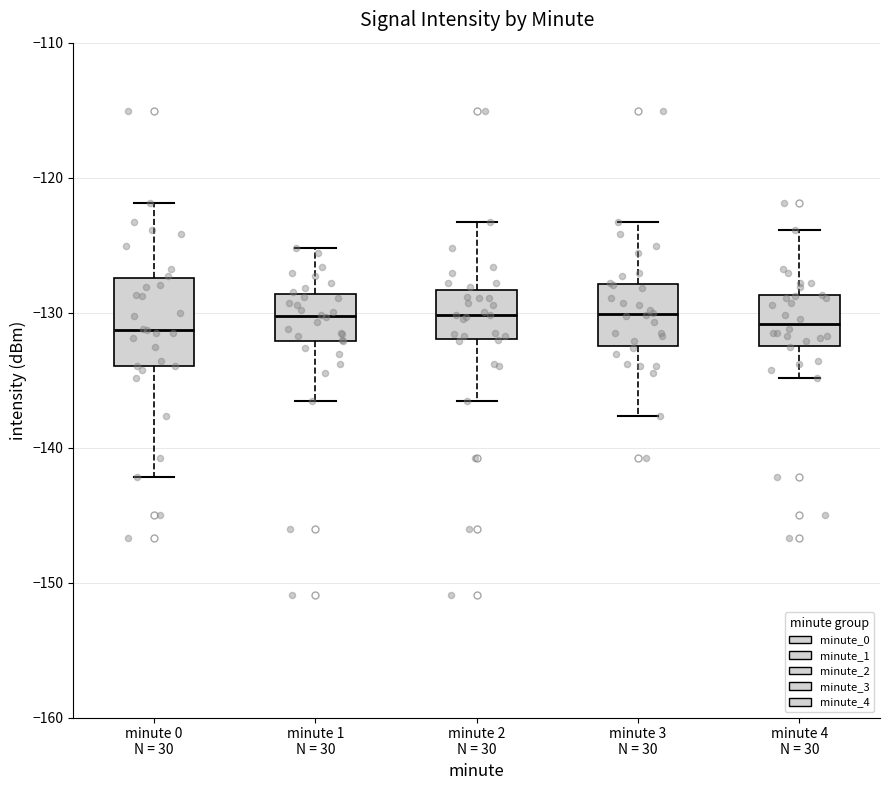

Which box is the tallest, from its lower edge to its upper edge?

minute 0 N = 30